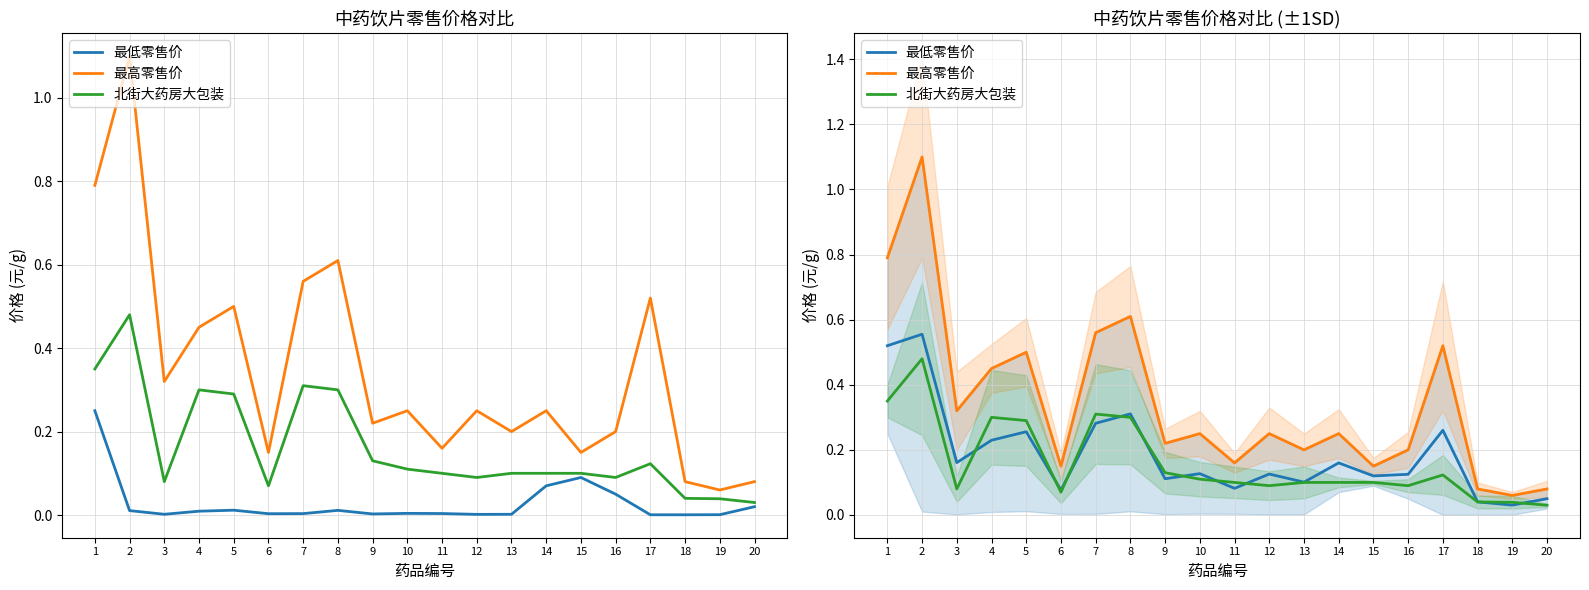

Which series has the largest total across all categories?

最高零售价